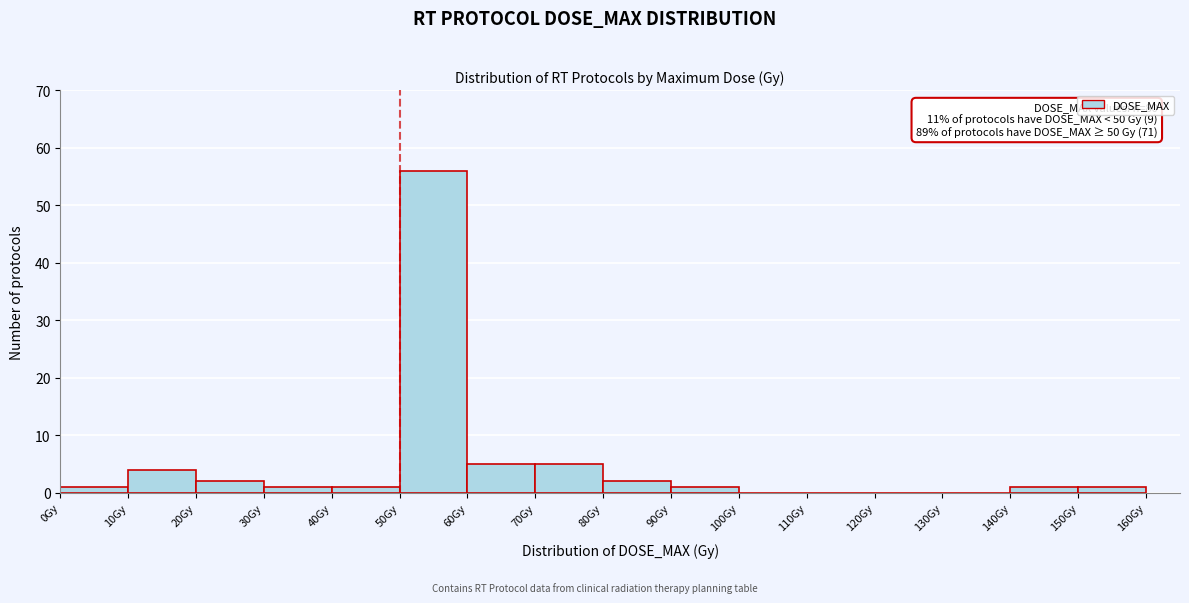

Over which range of the x-axis is the bar tallest?

50 to 60